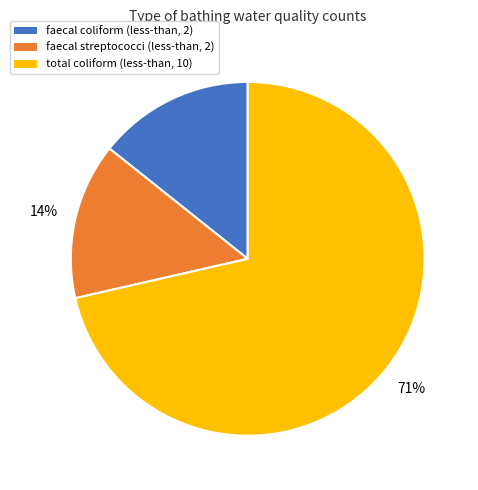

Which slice represents more than half of the pie?

total coliform (less-than, 10)